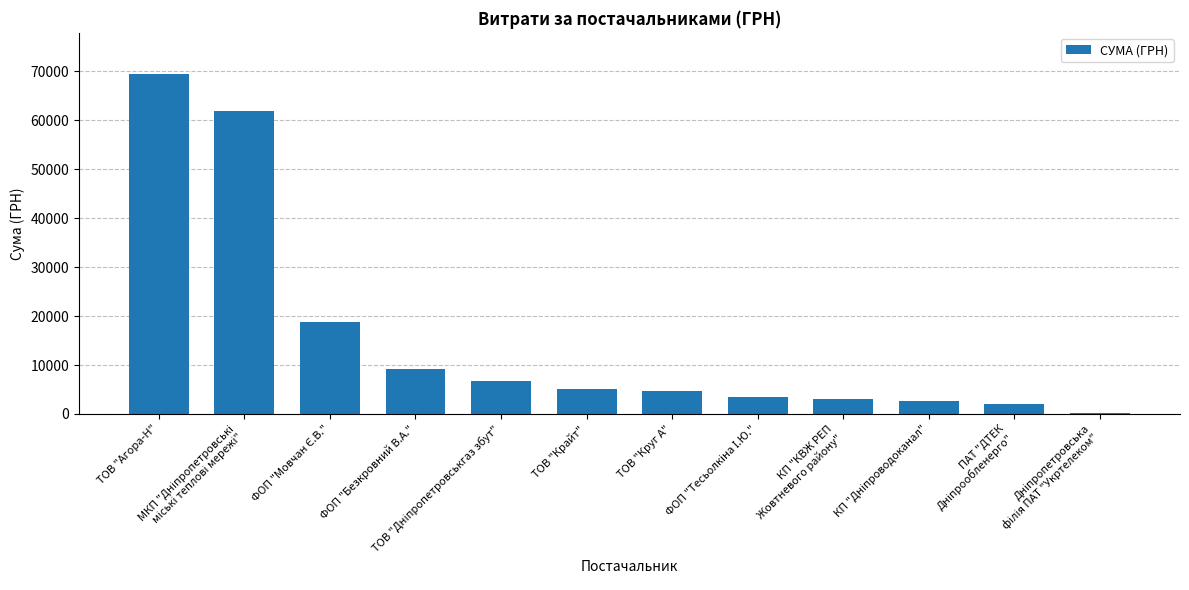

True or false: the data shows 4692.4 at ТОВ "Круг А".

True